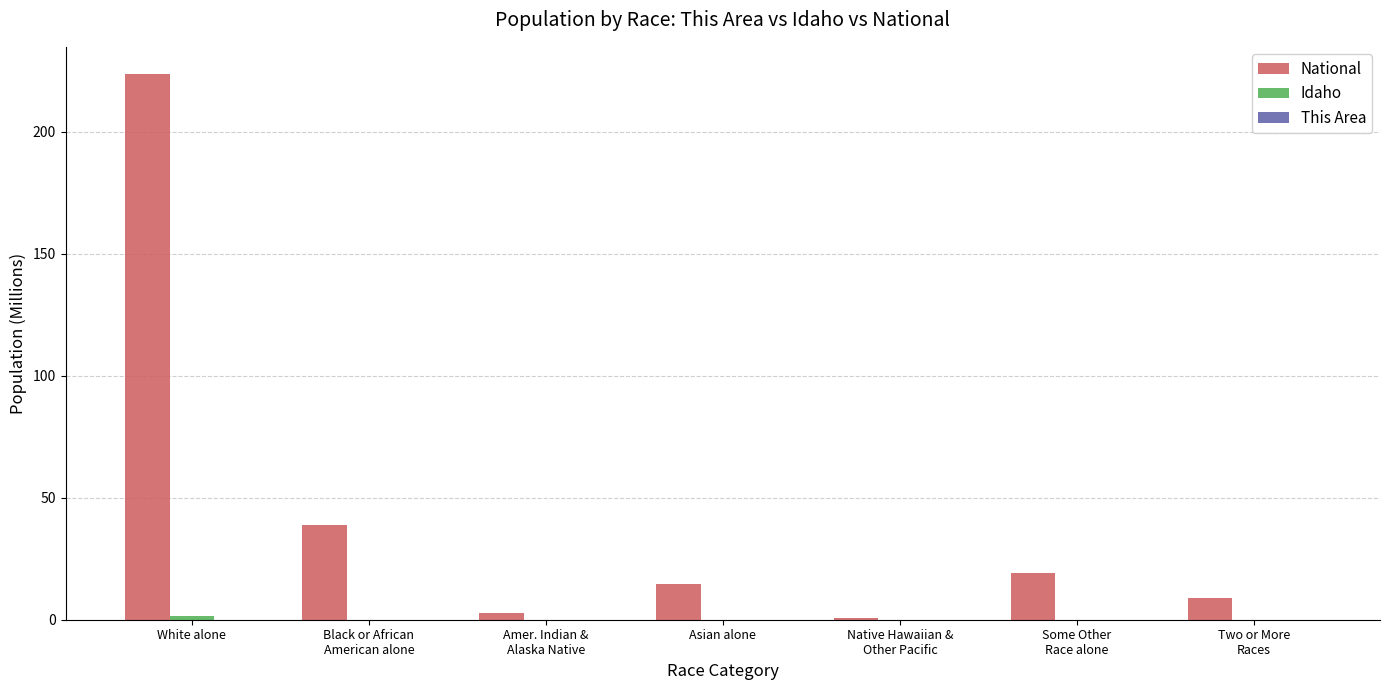

Does the chart contain stacked bars?

No